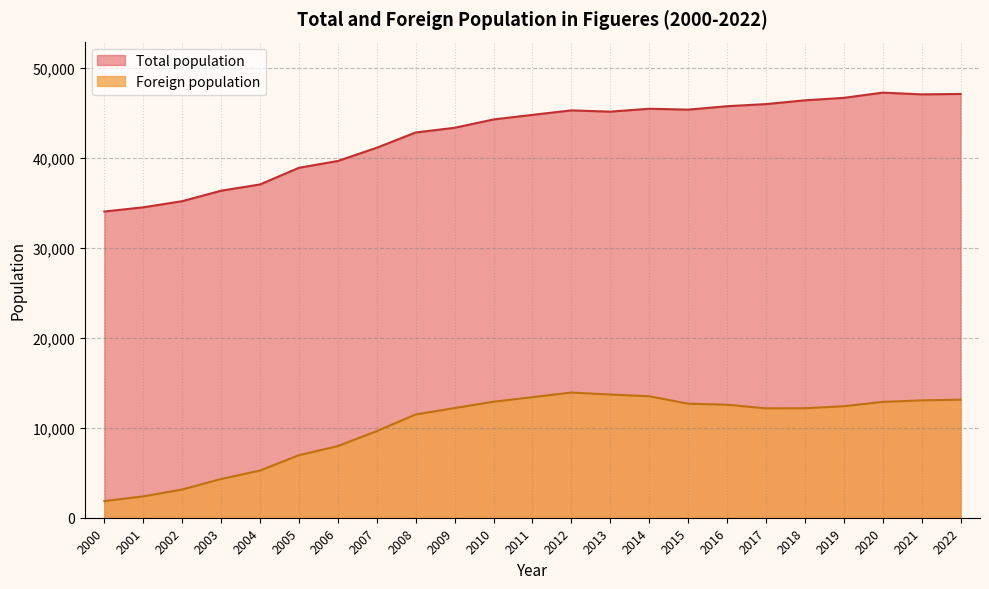

What value does the Total population series have at 2003, to the nearest 10?

36340